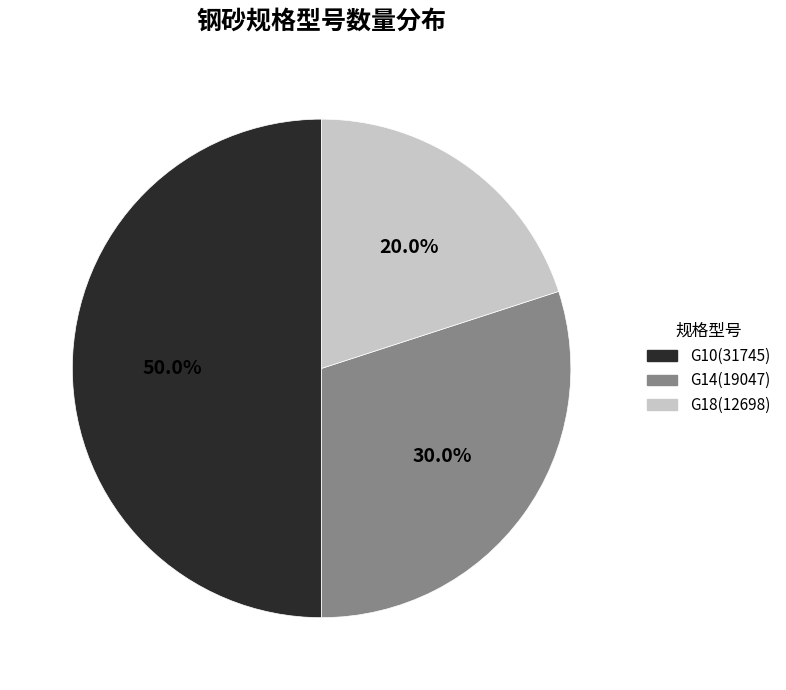

To the nearest percent, what is the difference between the G14 and G18 slice percentages?

10%